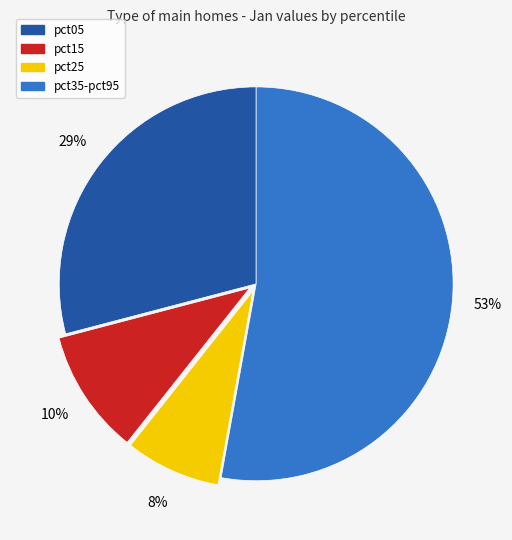

Does any single category account for the majority?

Yes